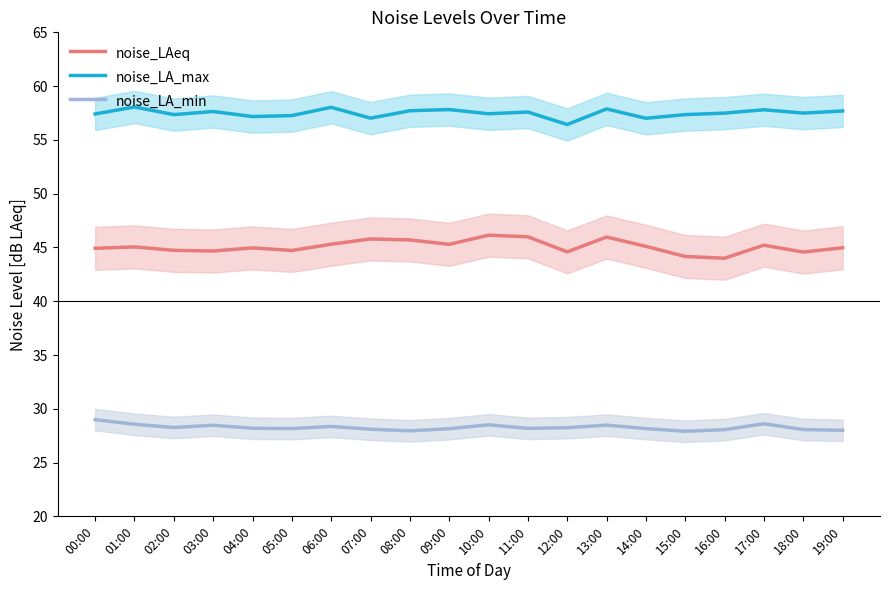

What are all the series names shown in the legend?

noise_LAeq, noise_LA_max, noise_LA_min